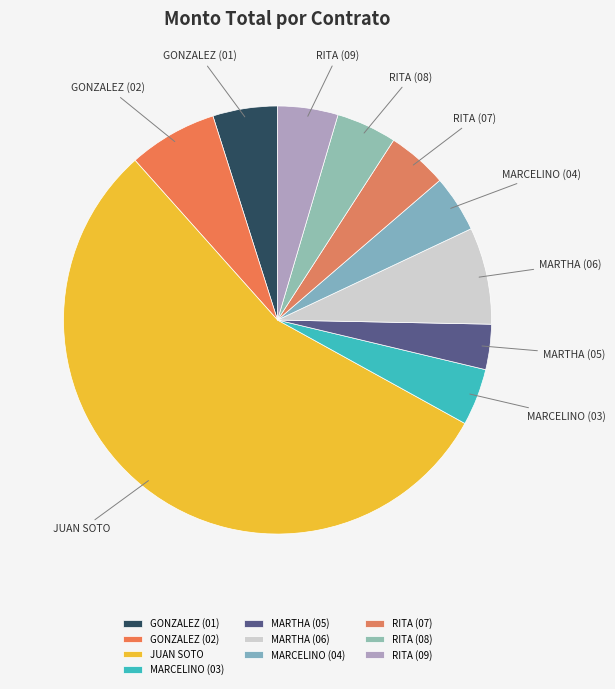

How many slices are in this pie chart?

10